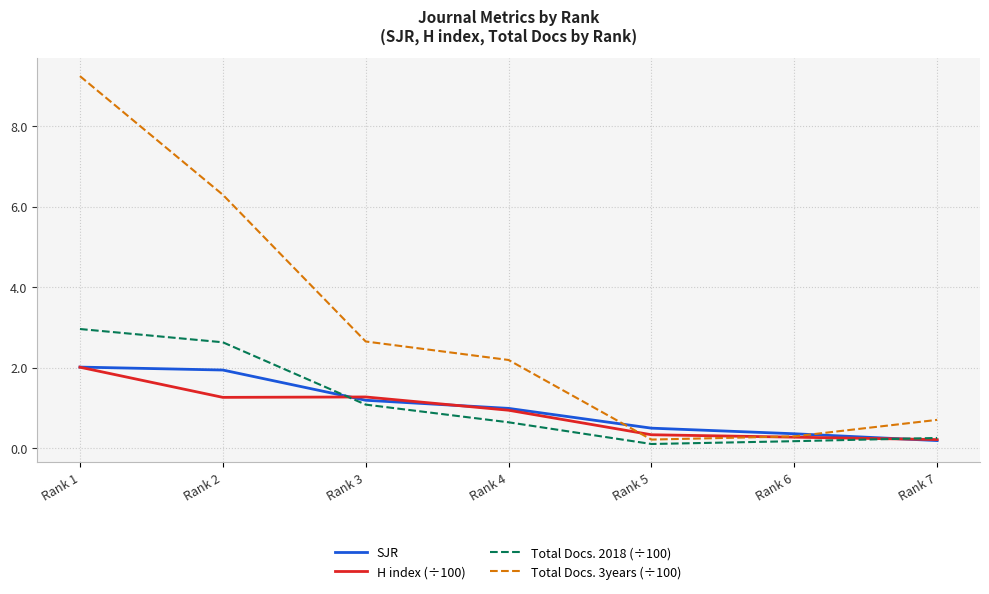

Which series has the widest spread of values?

Total Docs. 3years (÷100)